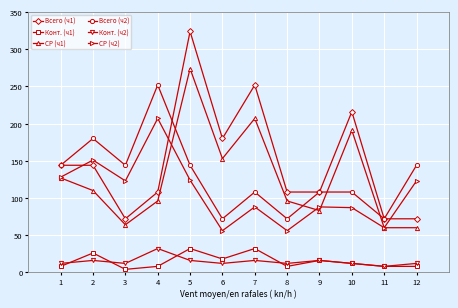

Which series has the largest total across all categories?

Всего (ч1)